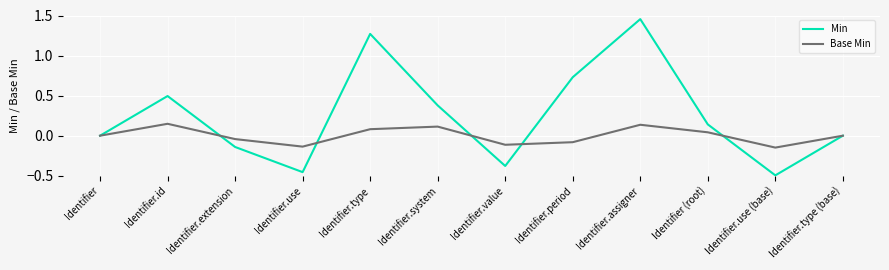

The value of Base Min at Identifier (root) is 0.0. True or false?

True